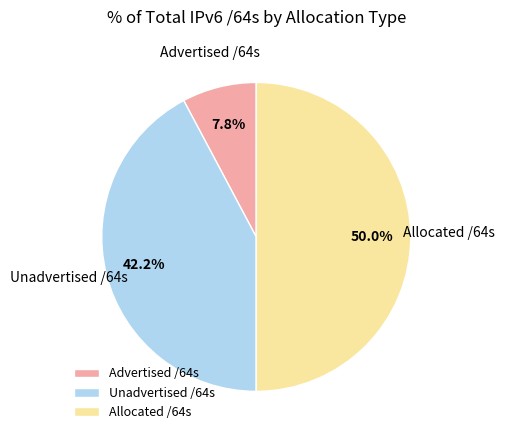

How many segments does this pie chart have?

3